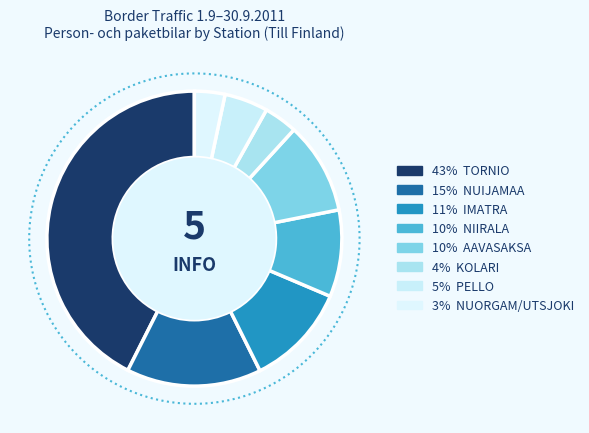

Is it true that TORNIO is 43% of the pie?

True